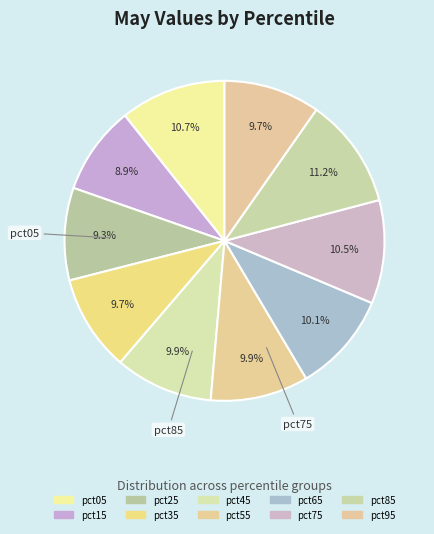

To the nearest percent, what is the combined percentage of pct95 and pct55?

20%